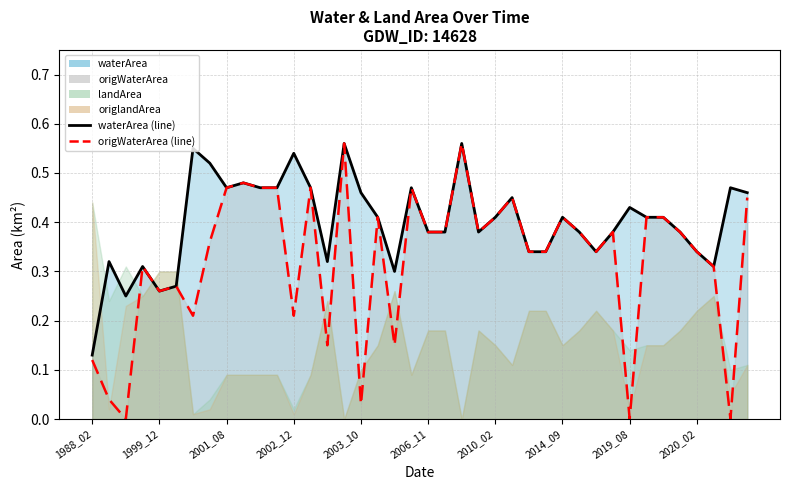

In waterArea (line), how many points are higher than both neighbors (excluding endpoints)?

12